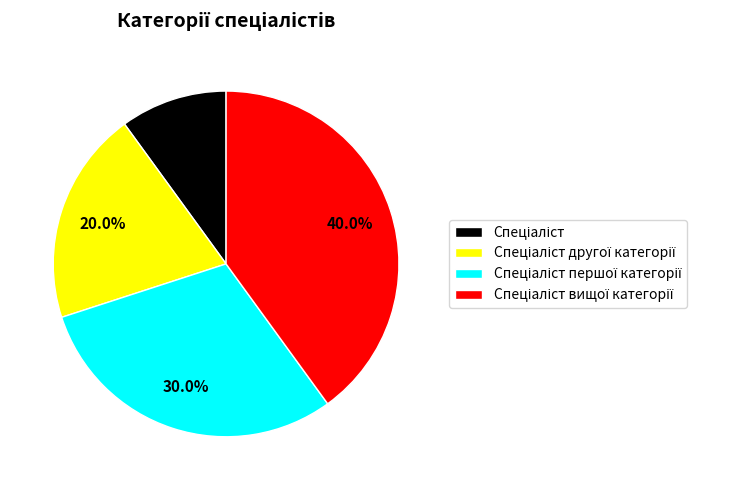

Count the number of slices in the pie.

4